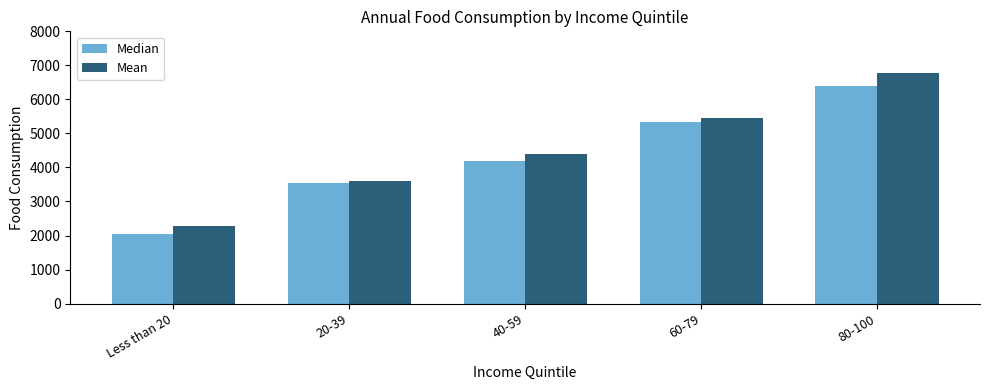

At which label is Median closest to 4224?

40-59